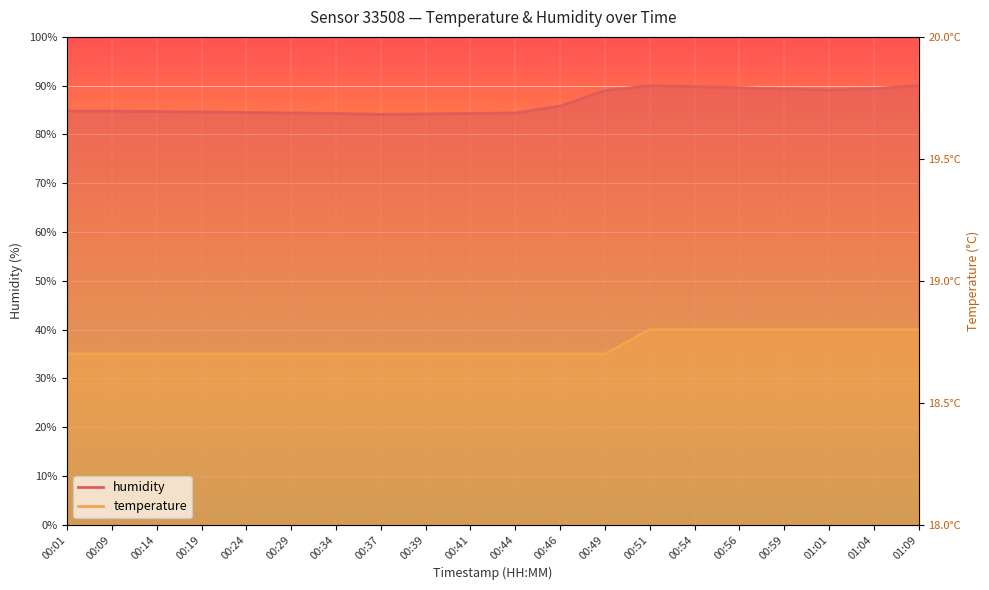

True or false: temperature and humidity cross at least once.

False